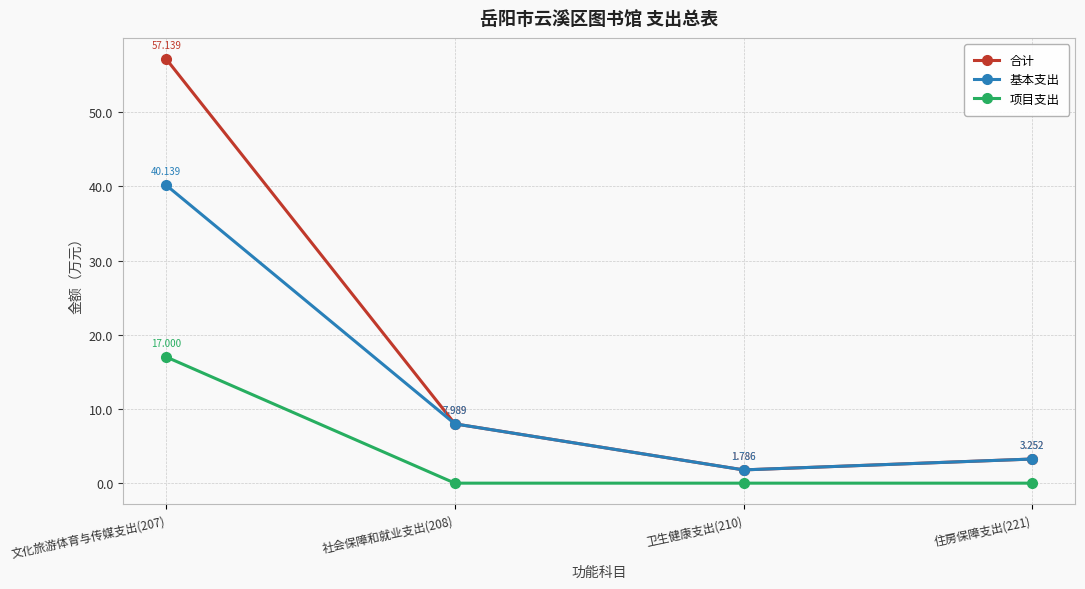

How many distinct data groups are displayed?

3